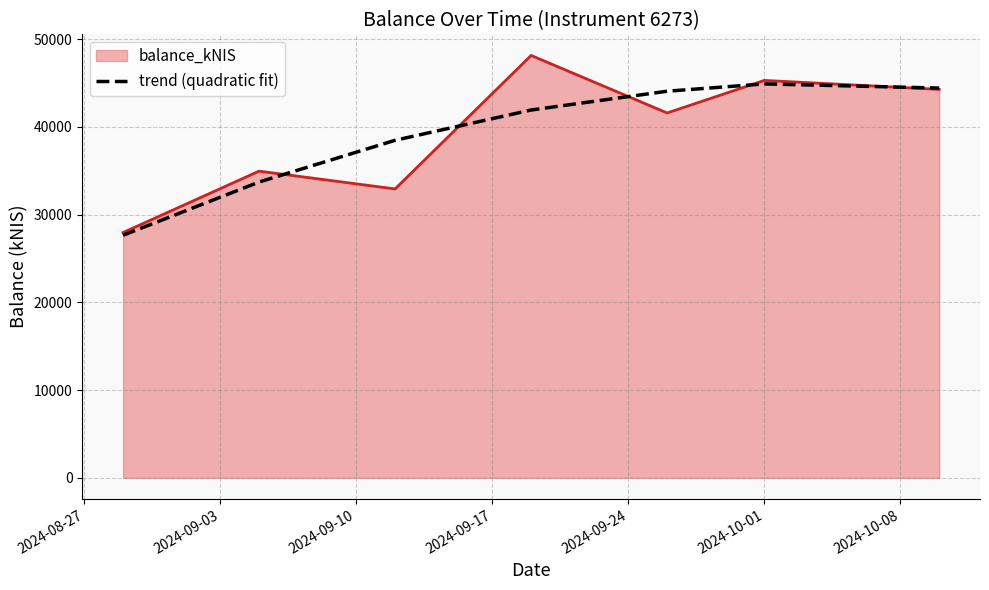

Which series has the widest spread of values?

balance_kNIS